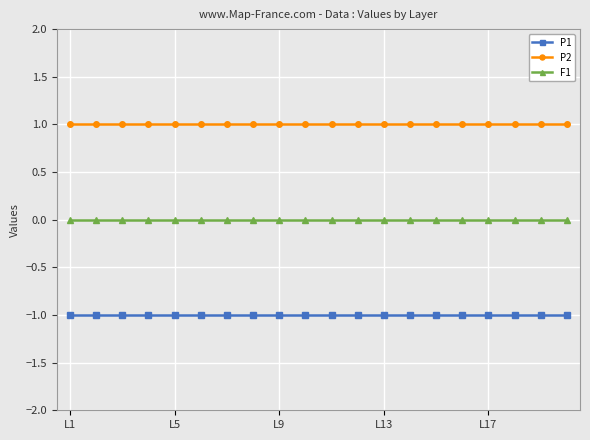

True or false: P2 and P1 intersect in this chart.

False